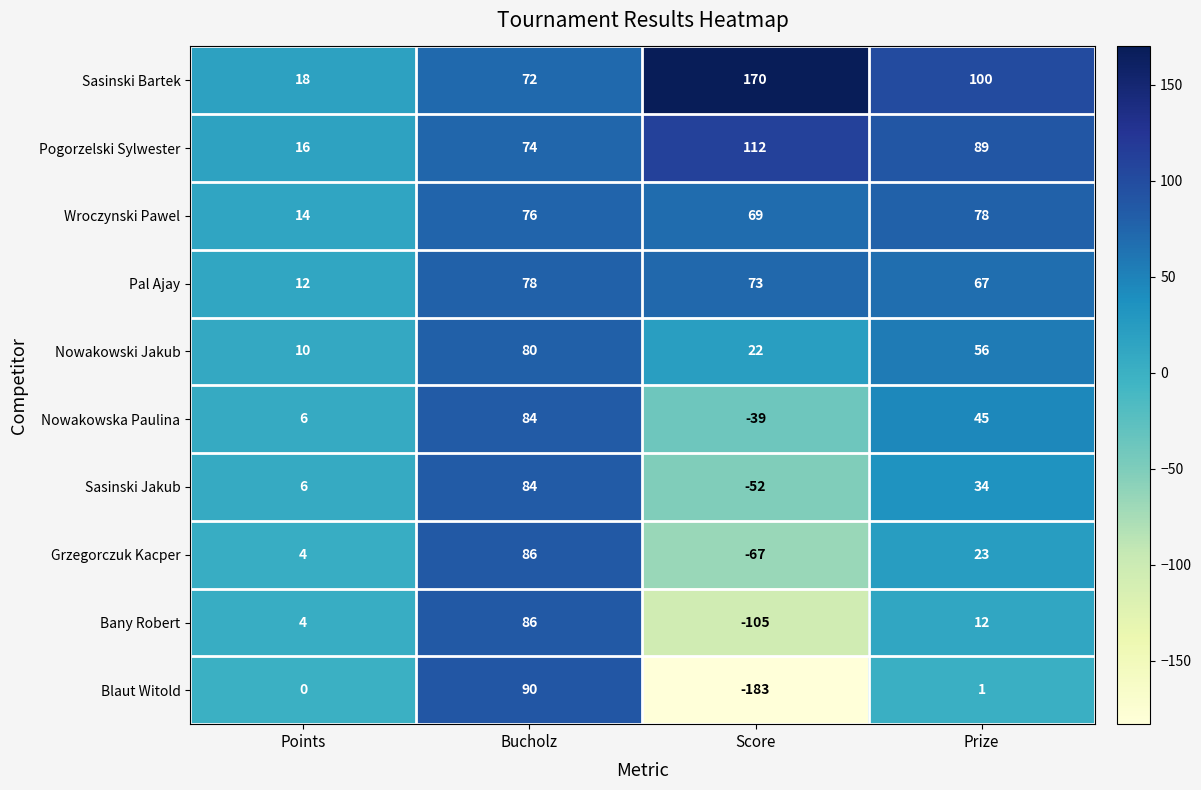

Which label corresponds to the smallest value in the chart?

Score